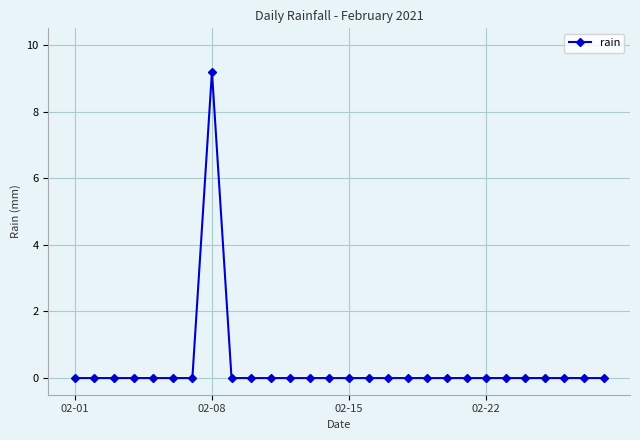

How many values are between 0 and 1?

27